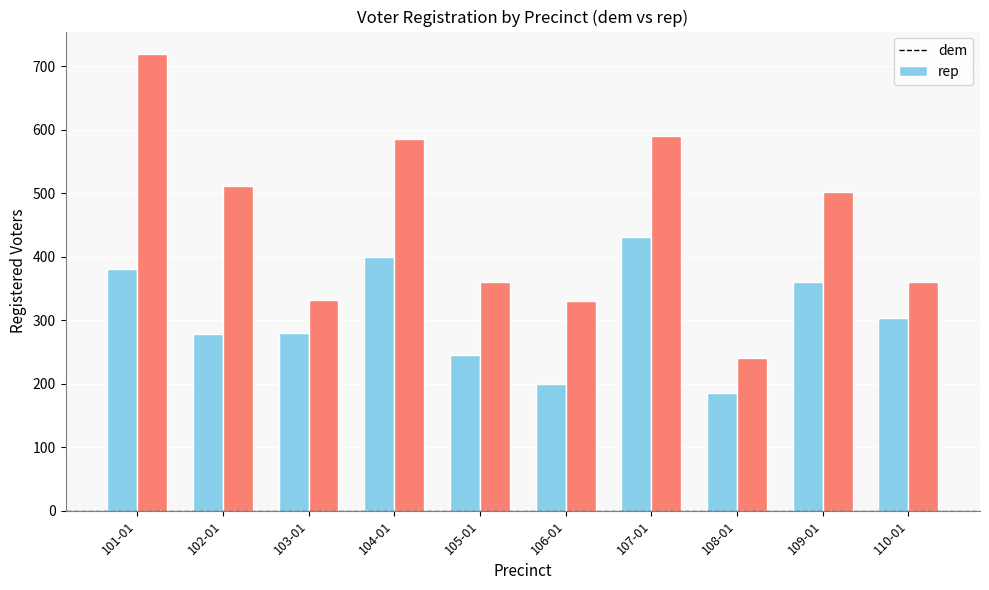

What is the total value across all series at 108-01?

425